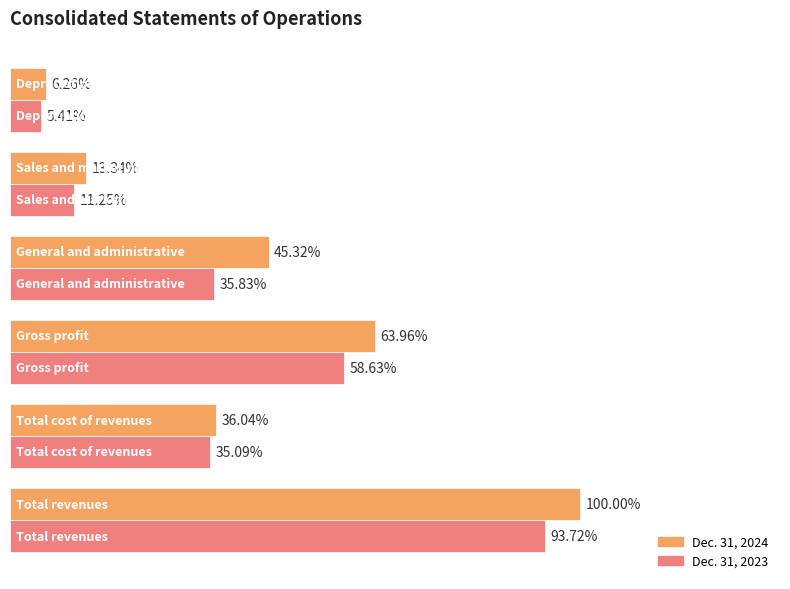

What are all the series names shown in the legend?

Dec. 31, 2024, Dec. 31, 2023